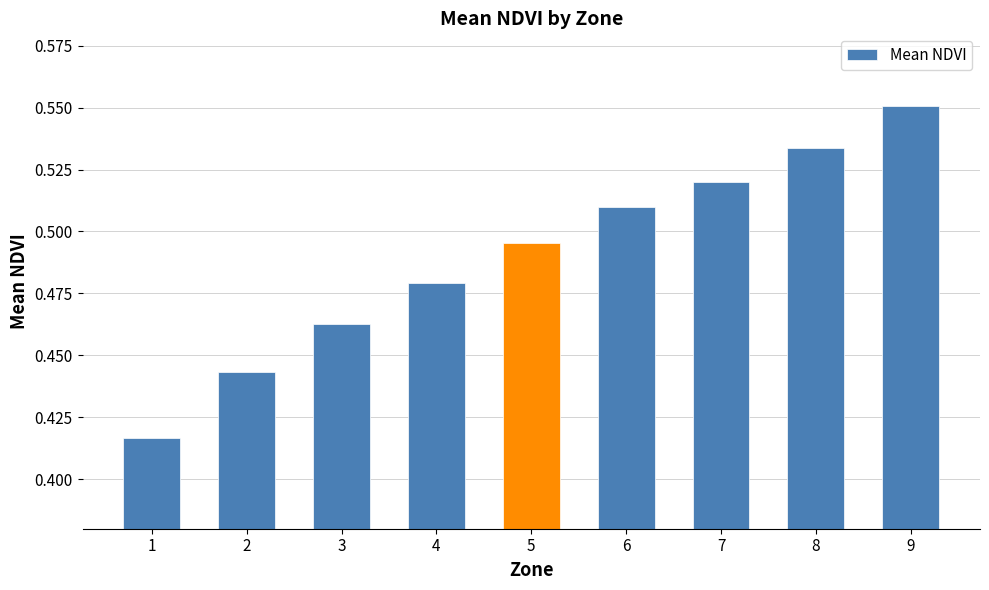

List the labels in order of value, smallest first.

1, 2, 3, 4, 5, 6, 7, 8, 9